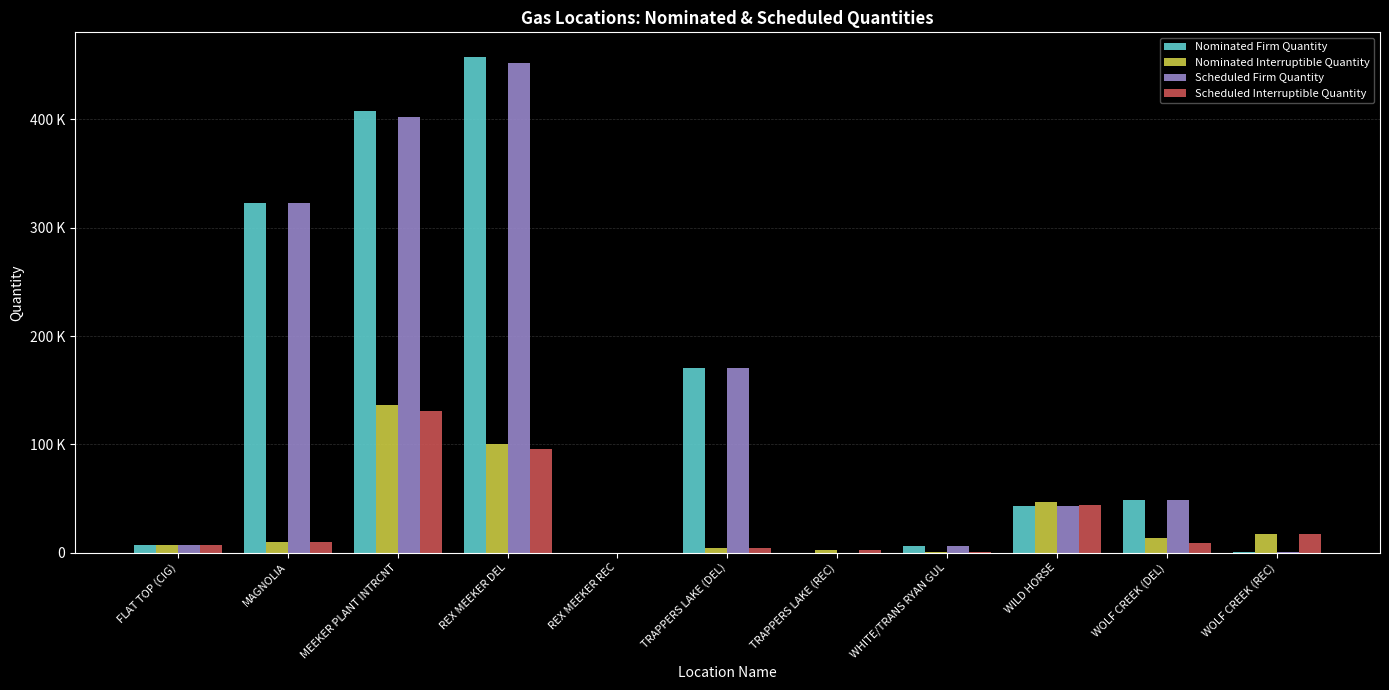

Reading left to right, what are all the values shown in this chart?

Nominated Firm Quantity: FLAT TOP (CIG)=6700	MAGNOLIA=323100	MEEKER PLANT INTRCNT=407999	REX MEEKER DEL=457623	REX MEEKER REC=0	TRAPPERS LAKE (DEL)=170488	TRAPPERS LAKE (REC)=0	WHITE/TRANS RYAN GUL=5860	WILD HORSE=42640	WOLF CREEK (DEL)=48623	WOLF CREEK (REC)=396
Nominated Interruptible Quantity: FLAT TOP (CIG)=7240	MAGNOLIA=9262	MEEKER PLANT INTRCNT=135983	REX MEEKER DEL=100355	REX MEEKER REC=0	TRAPPERS LAKE (DEL)=3821	TRAPPERS LAKE (REC)=2300	WHITE/TRANS RYAN GUL=407	WILD HORSE=46608	WOLF CREEK (DEL)=13500	WOLF CREEK (REC)=16707
Scheduled Firm Quantity: FLAT TOP (CIG)=6700	MAGNOLIA=323100	MEEKER PLANT INTRCNT=402733	REX MEEKER DEL=452354	REX MEEKER REC=0	TRAPPERS LAKE (DEL)=170488	TRAPPERS LAKE (REC)=0	WHITE/TRANS RYAN GUL=5860	WILD HORSE=42640	WOLF CREEK (DEL)=48623	WOLF CREEK (REC)=396
Scheduled Interruptible Quantity: FLAT TOP (CIG)=7240	MAGNOLIA=9262	MEEKER PLANT INTRCNT=130892	REX MEEKER DEL=95415	REX MEEKER REC=0	TRAPPERS LAKE (DEL)=3821	TRAPPERS LAKE (REC)=2300	WHITE/TRANS RYAN GUL=407	WILD HORSE=43969	WOLF CREEK (DEL)=8407	WOLF CREEK (REC)=16707